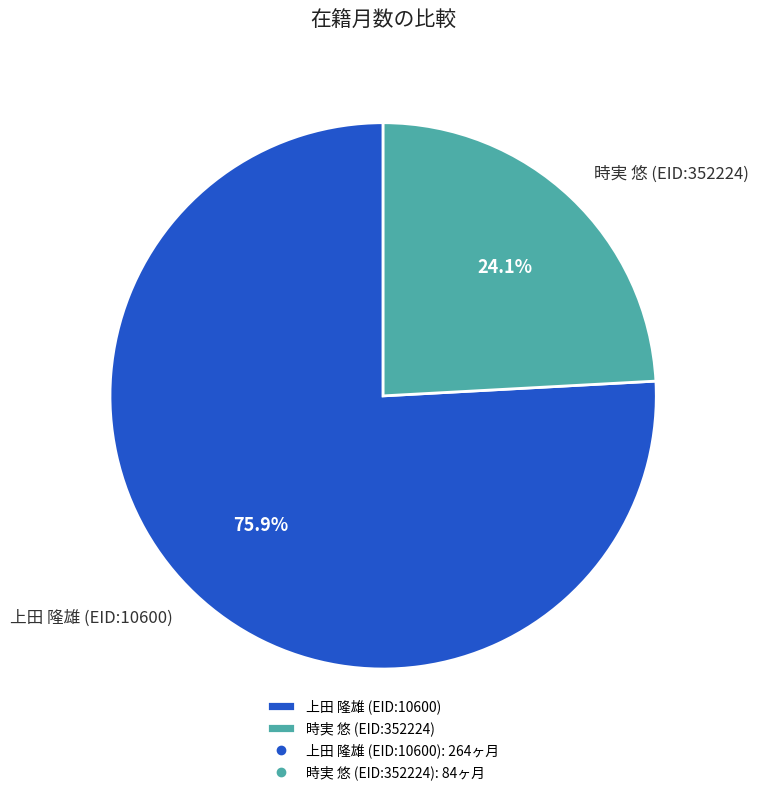

To the nearest percent, what is the average slice percentage?

50%